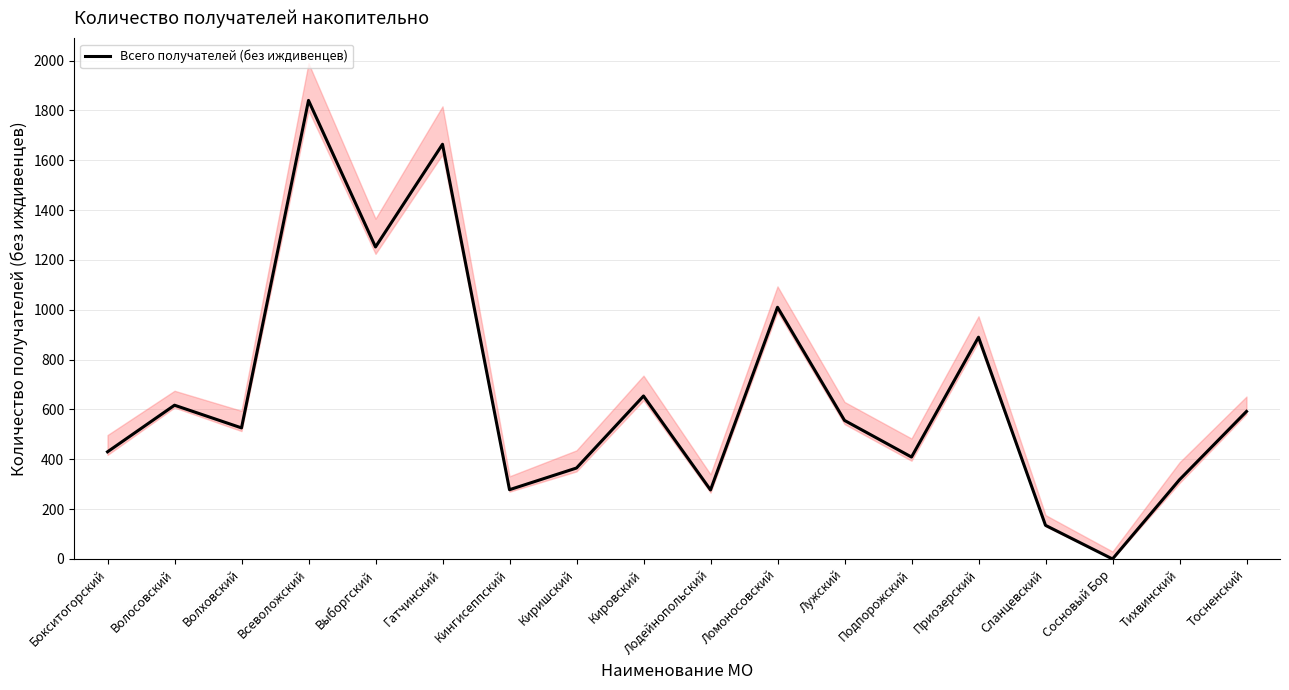

The chart shows a value of 283 at Тосненский. True or false?

False